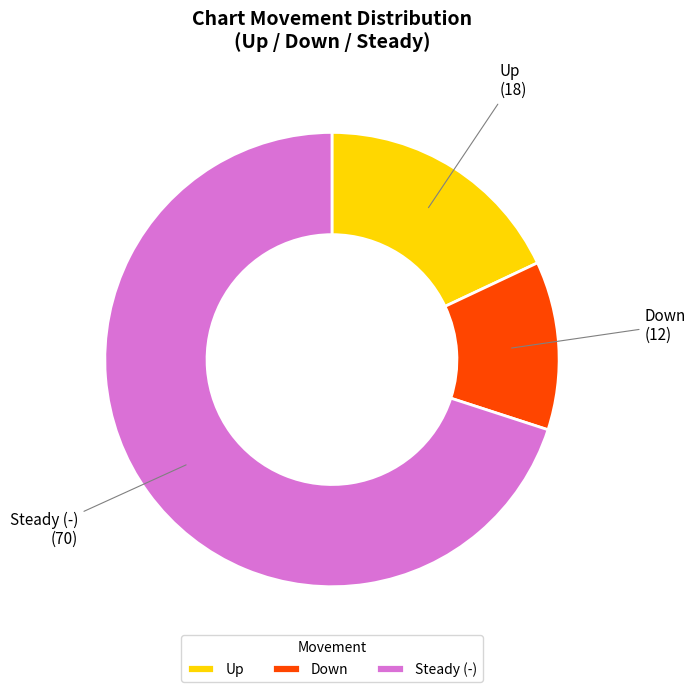

Is there any slice that represents more than half of the pie?

Yes